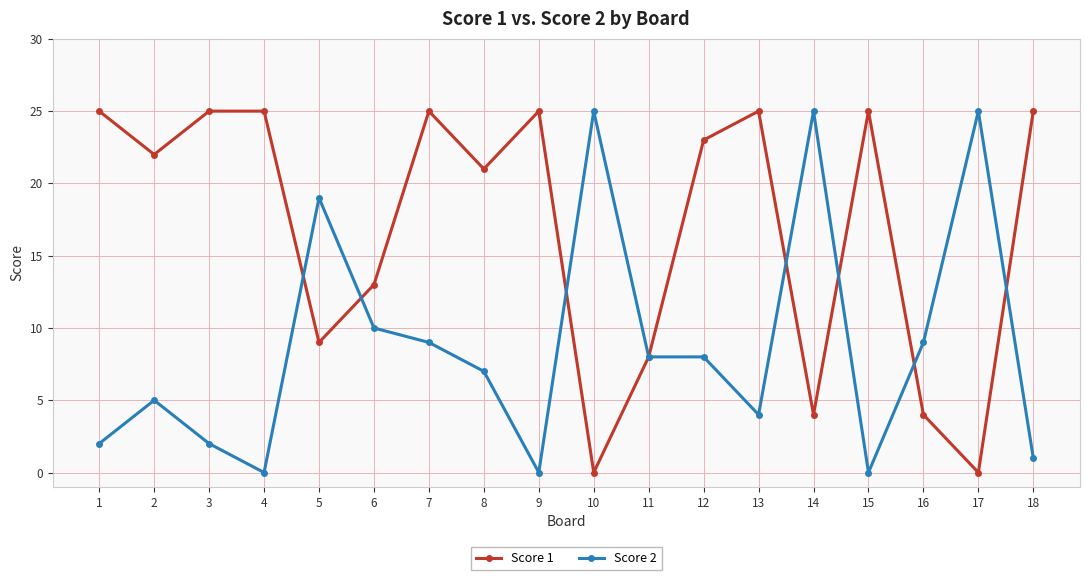

Read the Score 1 value at 6, to the nearest 5.

15